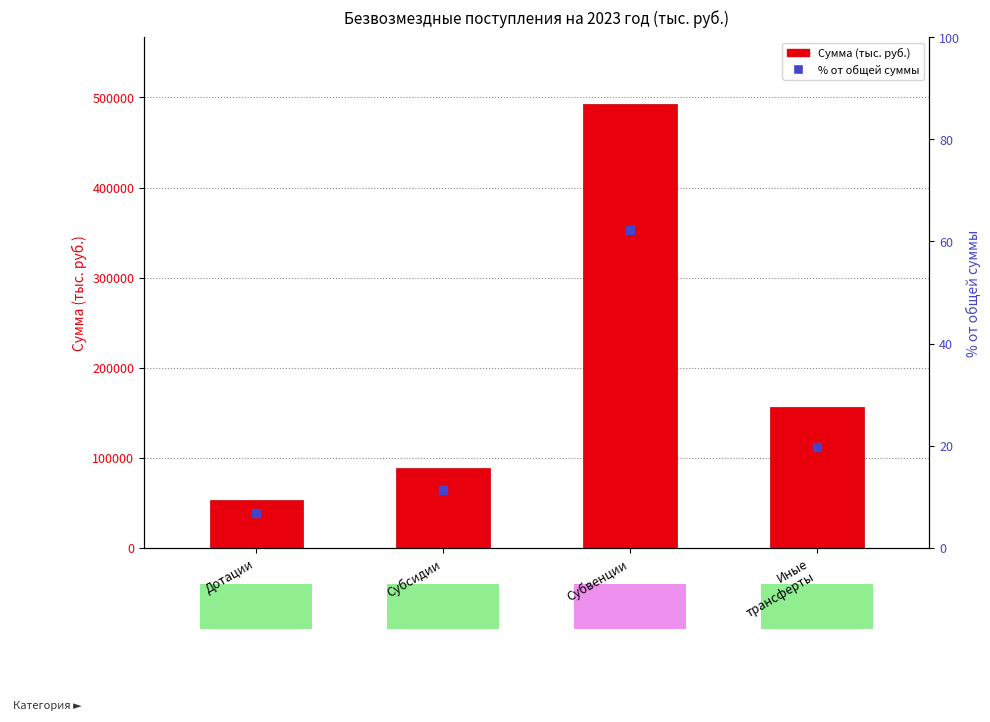

What are all the series names shown in the legend?

Сумма (тыс. руб.), % от общей суммы